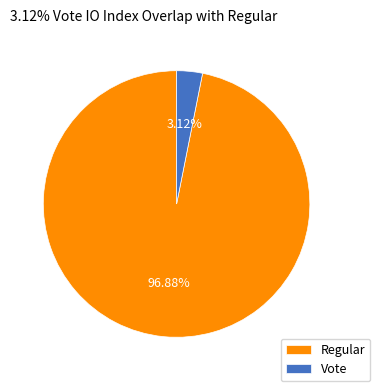

Do Regular and Vote together represent more than half of the pie?

Yes